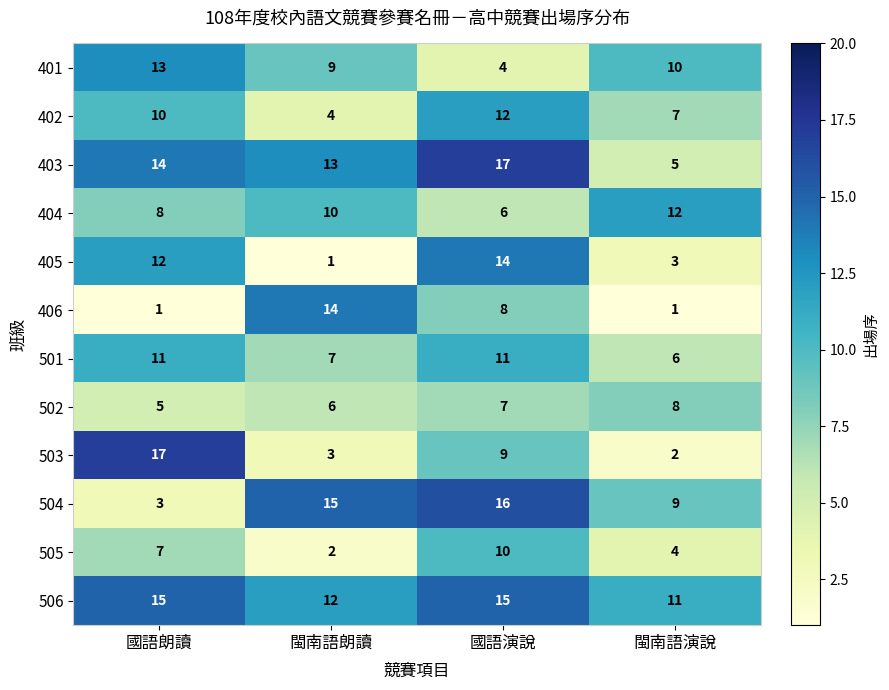

At 國語演說, list the series in order from smallest to largest.

401, 404, 502, 406, 503, 505, 501, 402, 405, 506, 504, 403